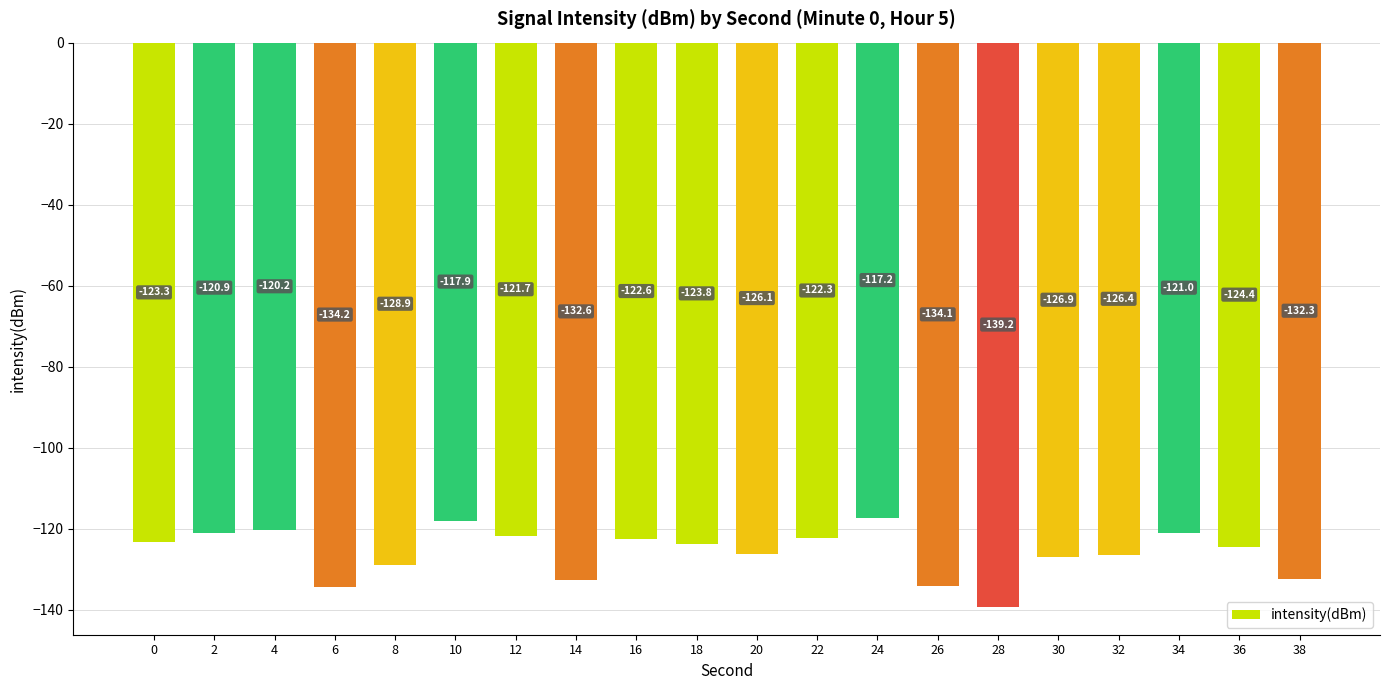

What is the difference between the maximum and second lowest values?

17.0